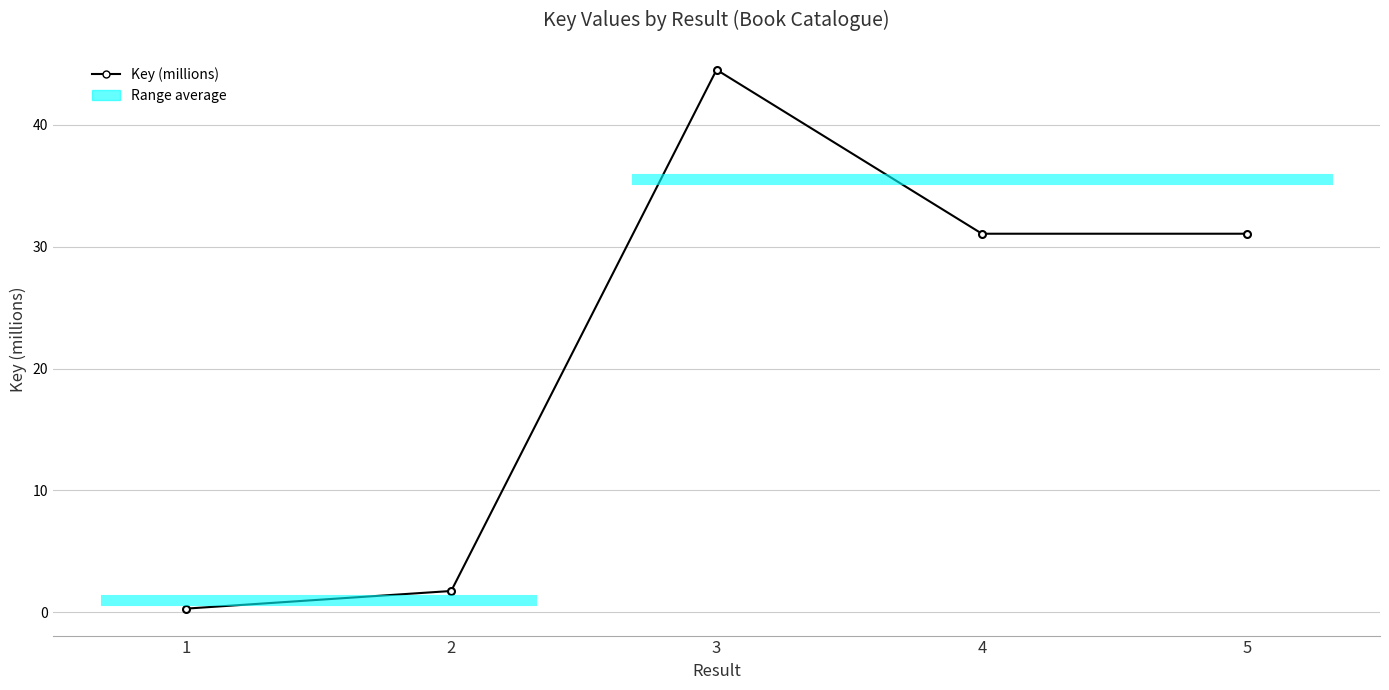

At which label is the value closest to 22?

5